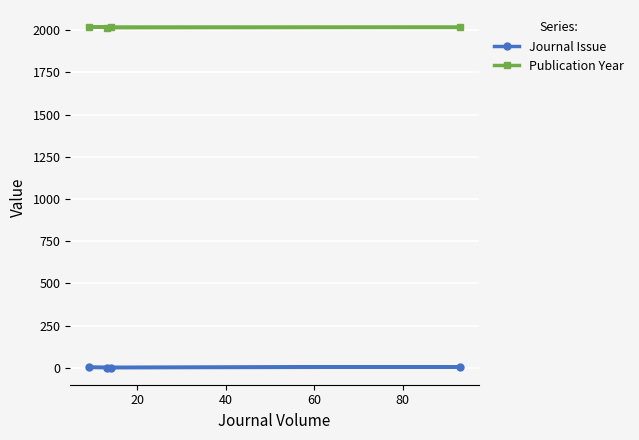

What is the greatest value displayed?

2018